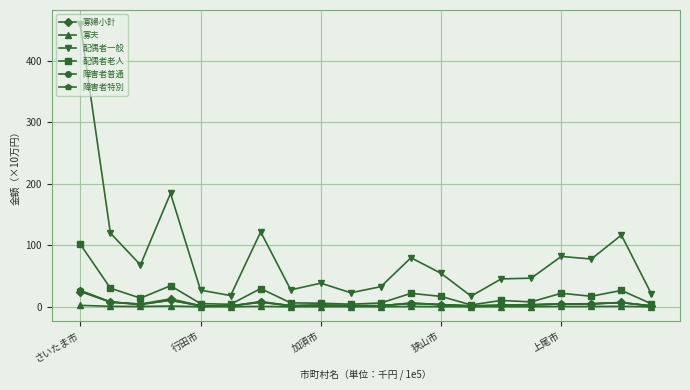

What is the value of the 障害者普通 point at the 11th from the left?

1.6